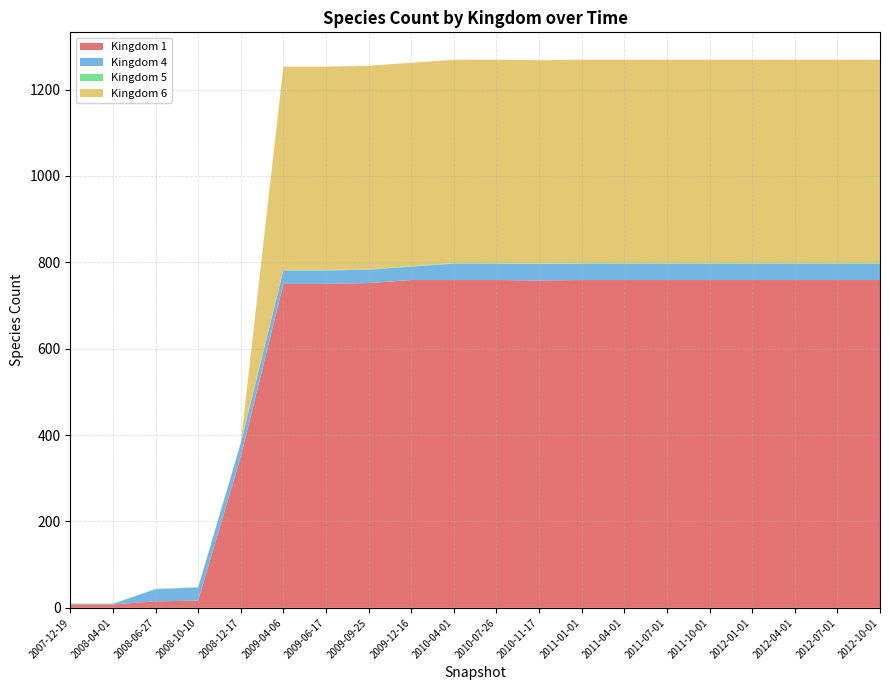

Reading left to right, what are all the values shown in this chart?

1: 2007-12-19=8	2008-04-01=8	2008-06-27=15	2008-10-10=17	2008-12-17=350	2009-04-06=750	2009-06-17=750	2009-09-25=752	2009-12-16=759	2010-04-01=759	2010-07-26=759	2010-11-17=758	2011-01-01=759	2011-04-01=759	2011-07-01=759	2011-10-01=759	2012-01-01=759	2012-04-01=759	2012-07-01=759	2012-10-01=759
4: 2007-12-19=1	2008-04-01=1	2008-06-27=28	2008-10-10=30	2008-12-17=31	2009-04-06=31	2009-06-17=31	2009-09-25=31	2009-12-16=31	2010-04-01=38	2010-07-26=38	2010-11-17=38	2011-01-01=38	2011-04-01=38	2011-07-01=38	2011-10-01=38	2012-01-01=38	2012-04-01=38	2012-07-01=38	2012-10-01=38
5: 2007-12-19=1	2008-04-01=1	2008-06-27=1	2008-10-10=1	2008-12-17=1	2009-04-06=1	2009-06-17=1	2009-09-25=1	2009-12-16=1	2010-04-01=1	2010-07-26=1	2010-11-17=1	2011-01-01=1	2011-04-01=1	2011-07-01=1	2011-10-01=1	2012-01-01=1	2012-04-01=1	2012-07-01=1	2012-10-01=1
6: 2007-12-19=0	2008-04-01=0	2008-06-27=0	2008-10-10=0	2008-12-17=0	2009-04-06=471	2009-06-17=471	2009-09-25=471	2009-12-16=471	2010-04-01=471	2010-07-26=471	2010-11-17=471	2011-01-01=471	2011-04-01=471	2011-07-01=471	2011-10-01=471	2012-01-01=471	2012-04-01=471	2012-07-01=471	2012-10-01=471